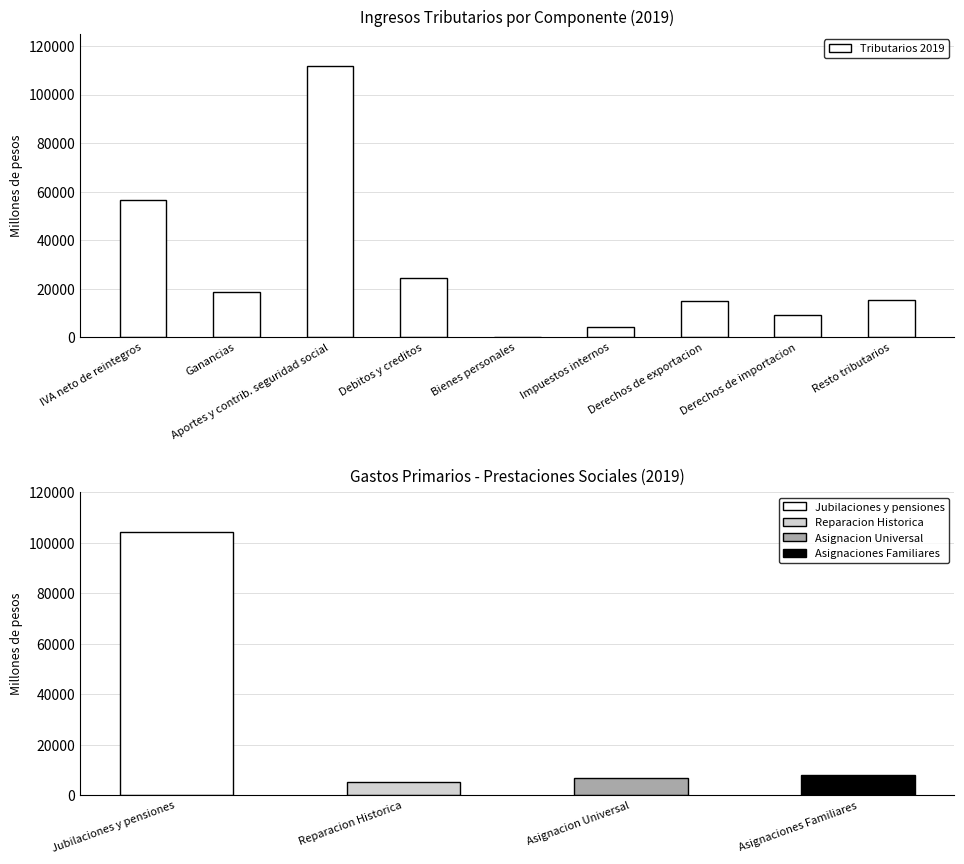

At which category does the chart reach its minimum across all series?

Bienes personales